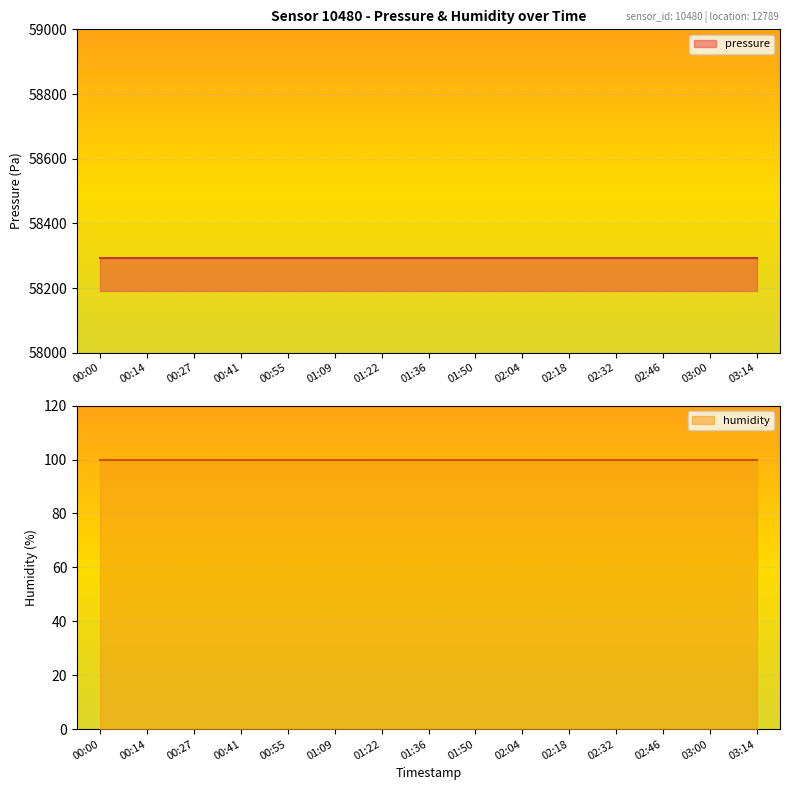

List the labels in order of pressure value, largest first.

00:00, 00:14, 00:27, 00:41, 00:55, 01:09, 01:22, 01:36, 01:50, 02:04, 02:18, 02:32, 02:46, 03:00, 03:14